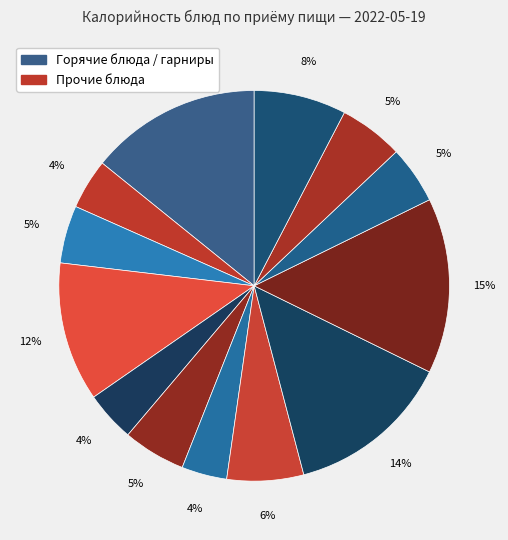

Count the number of slices in the pie.

13